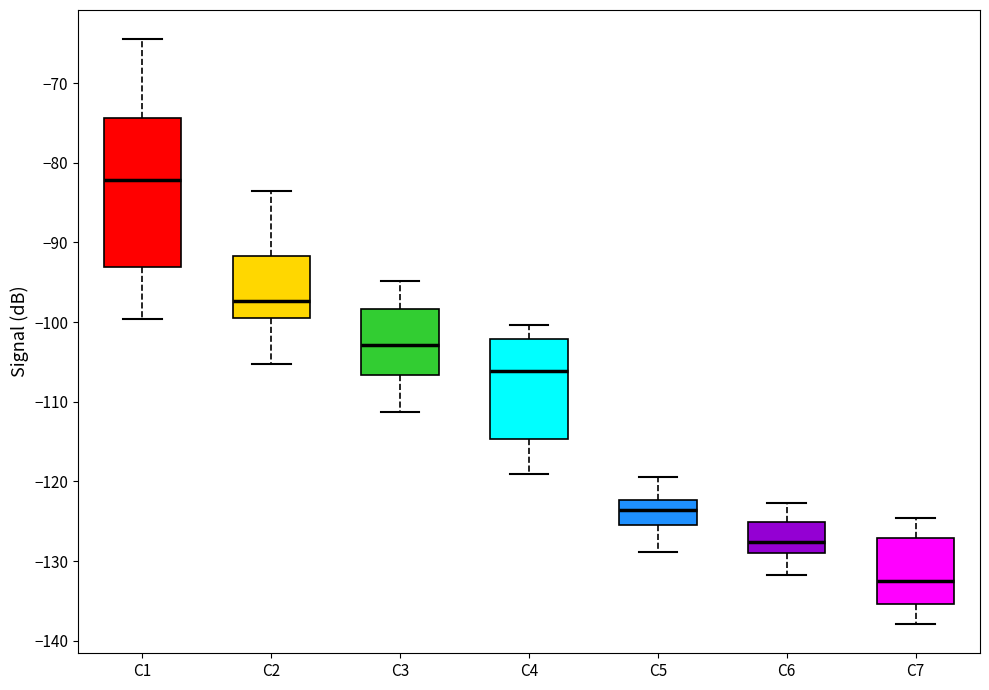

Where is the lower edge of the box for C2 on the y-axis? The values are not printed on the chart, so give them approximately, as read against the axis.

-99